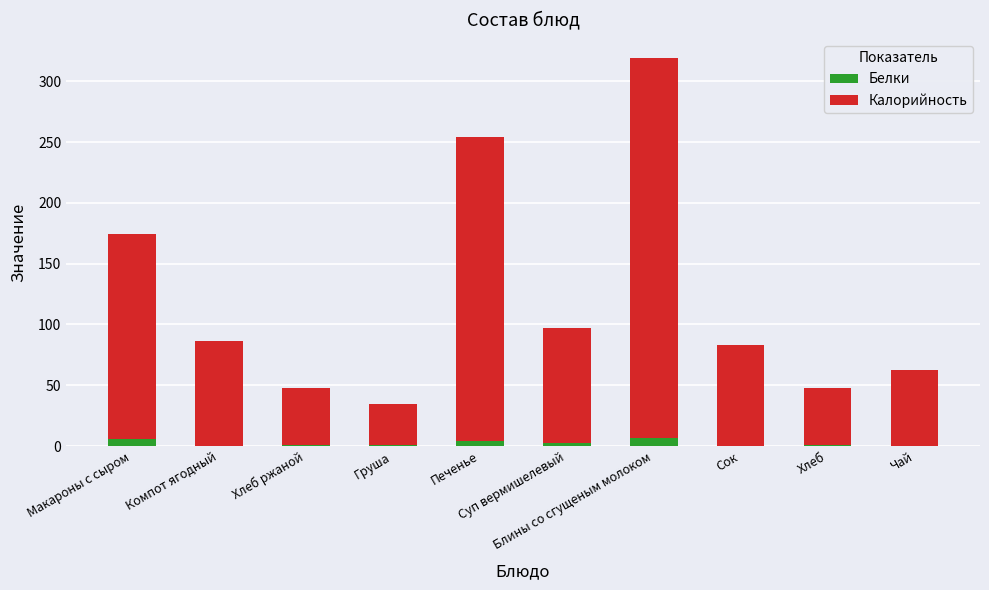

Does the chart contain stacked bars?

Yes